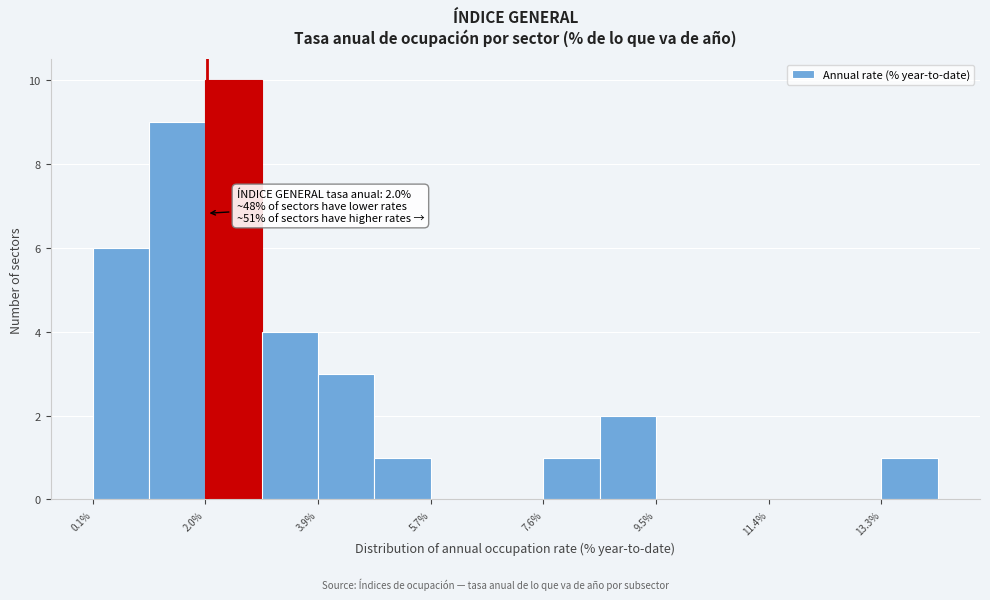

Over which range of the x-axis is the bar tallest?

1.98 to 2.92